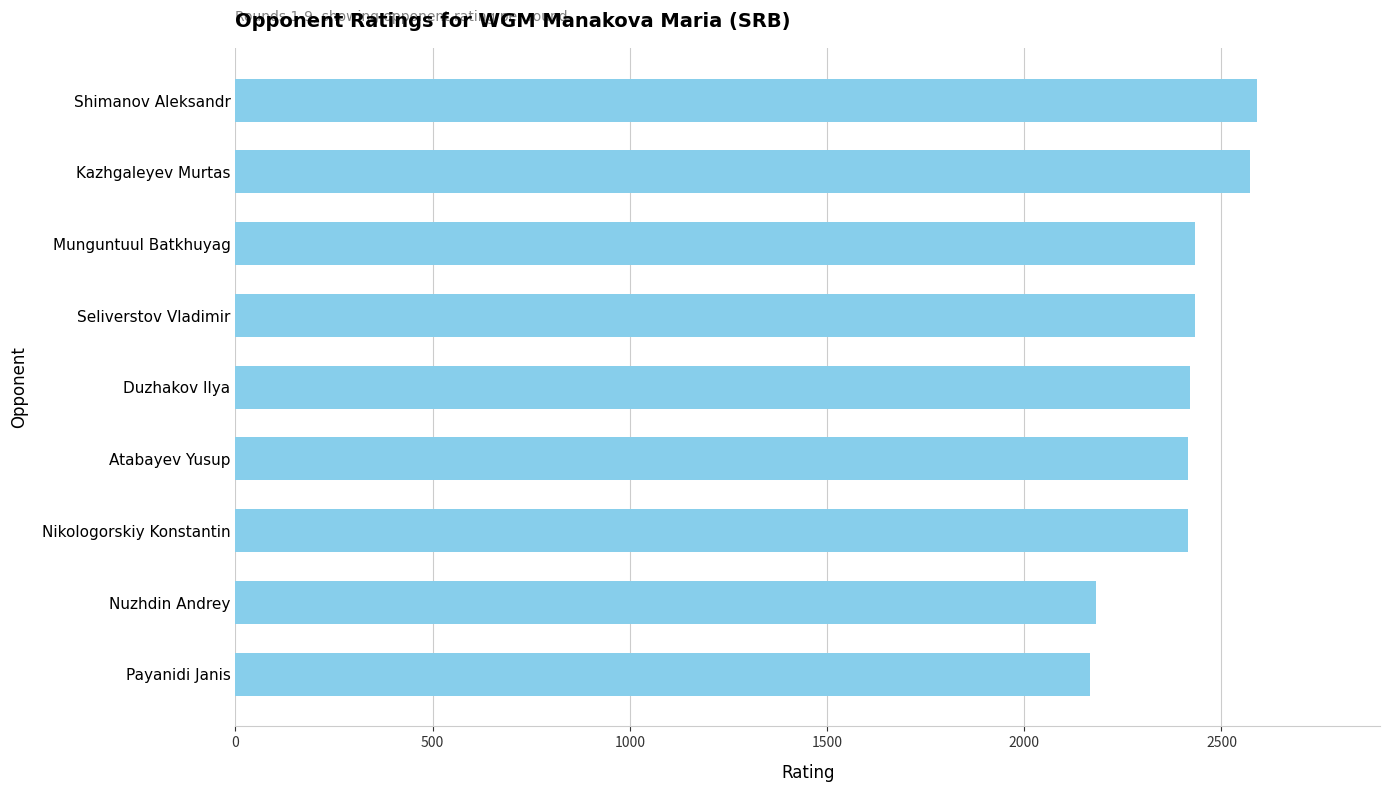

Where is the data nearest to the value 2379?

Nikologorskiy Konstantin